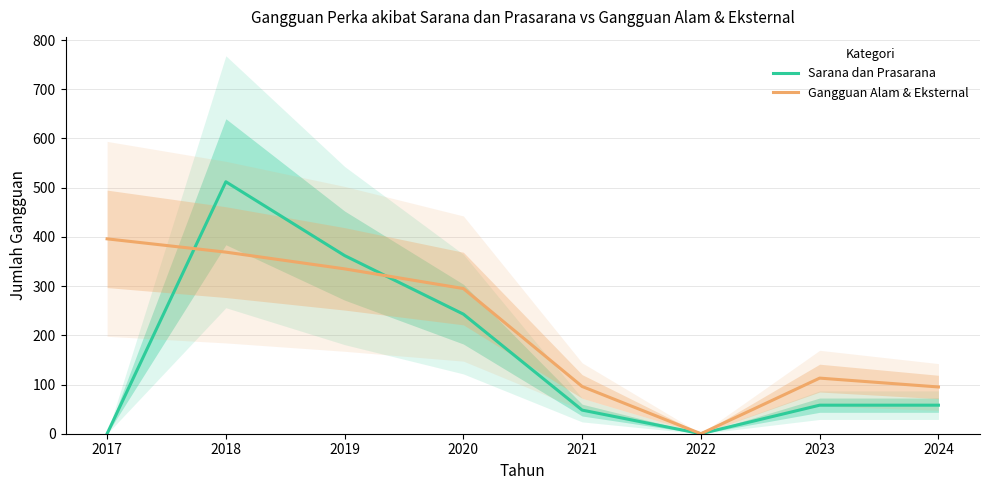

What is the value of the Sarana dan Prasarana point at the 3rd from the left?

362